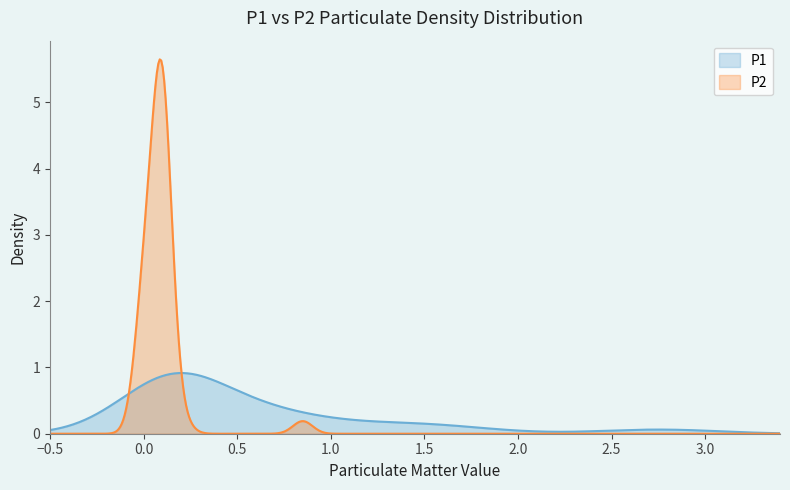

Which series has the widest spread of values?

P2